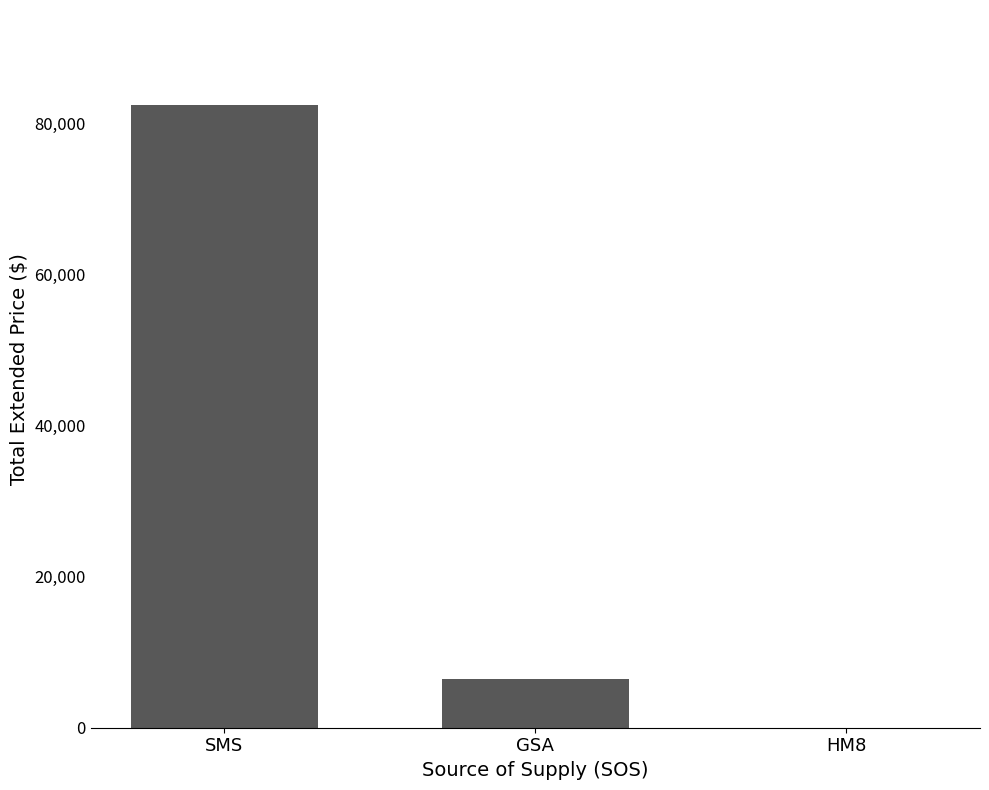

What is the maximum value shown in the chart?

82483.8